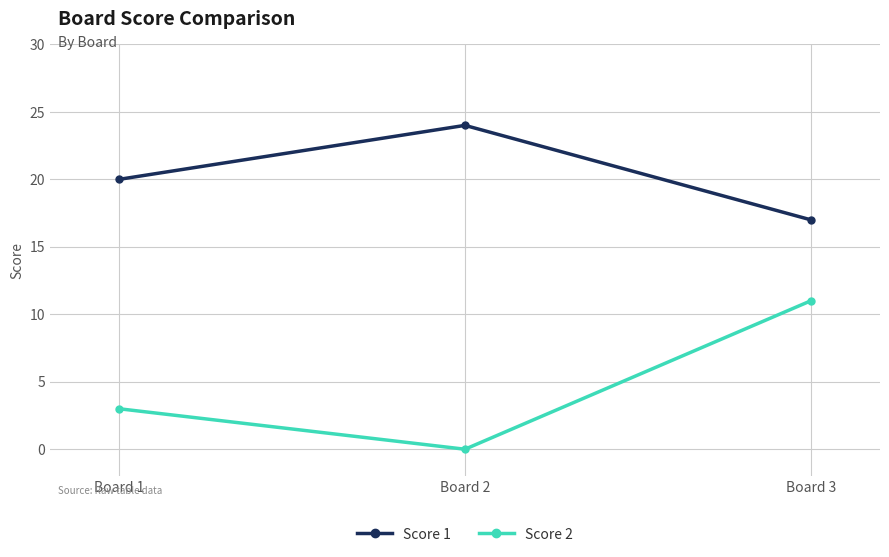

Rank the categories by Score 2 value from lowest to highest.

Board 2, Board 1, Board 3